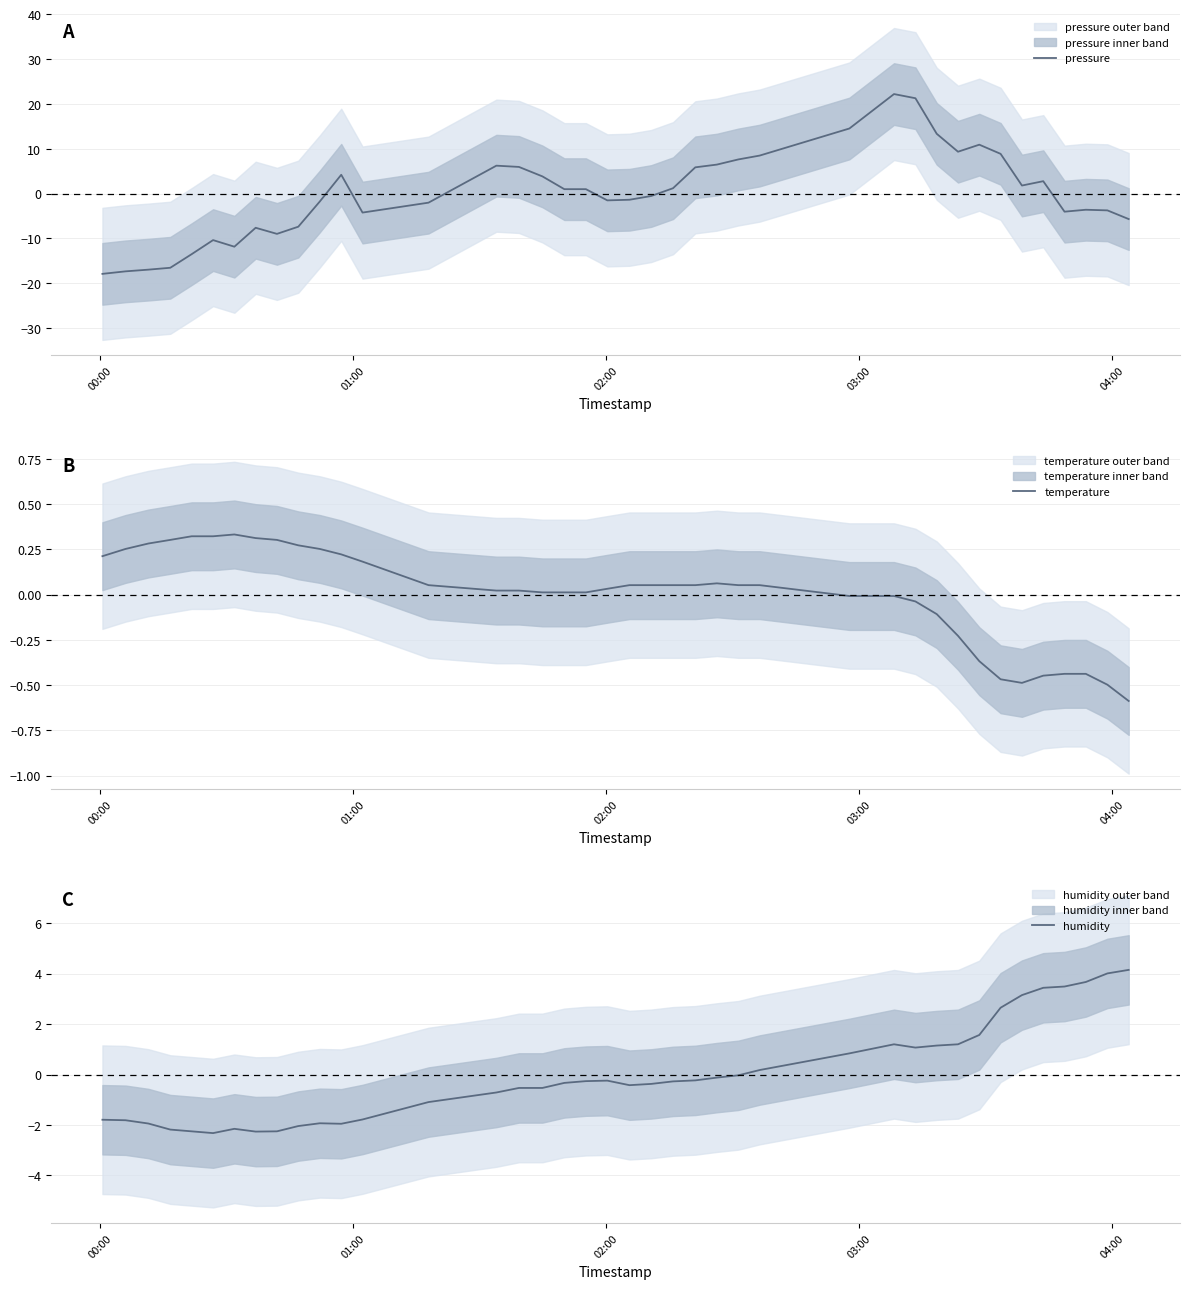

What are all the series names shown in the legend?

pressure, temperature, humidity